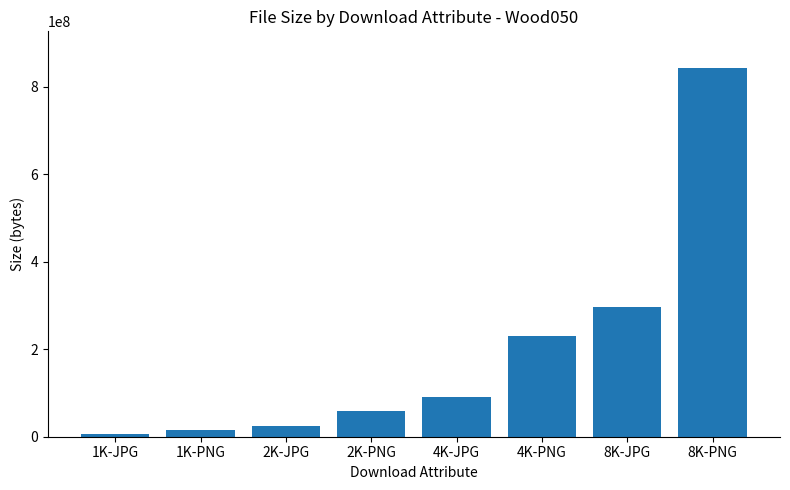

List the labels in order of value, smallest first.

1K-JPG, 1K-PNG, 2K-JPG, 2K-PNG, 4K-JPG, 4K-PNG, 8K-JPG, 8K-PNG